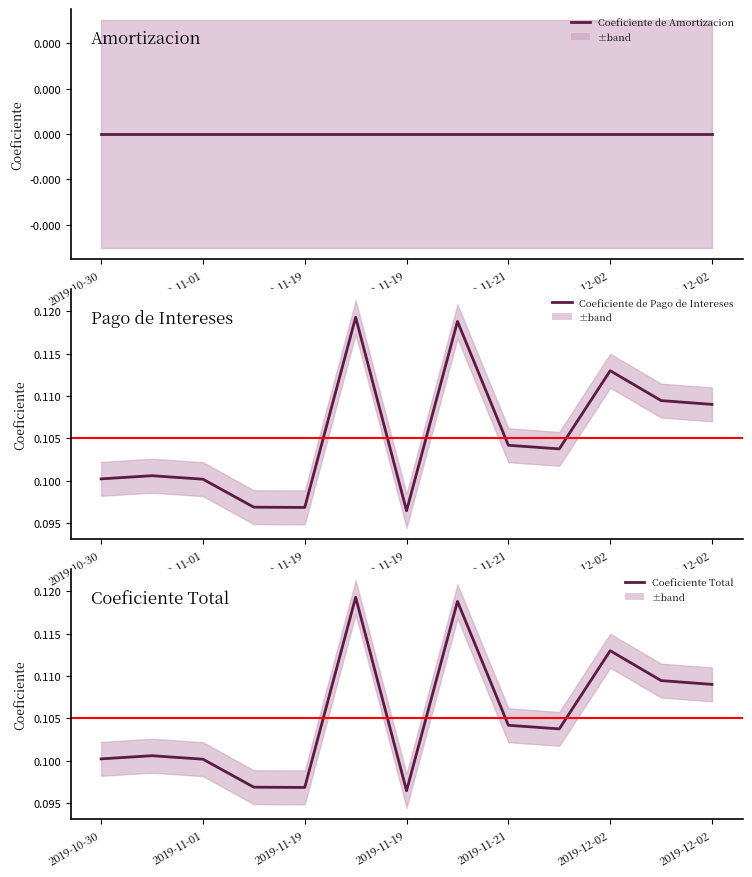

List the series in order of their peak value, lowest first.

Coeficiente de Amortizacion, Coeficiente de Pago de Intereses, Coeficiente Total